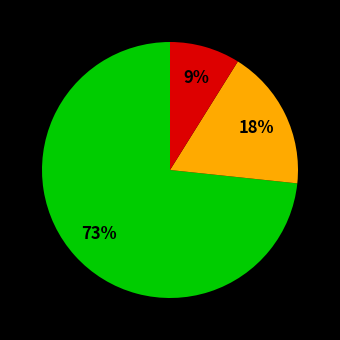

Is there a majority slice in this chart?

Yes